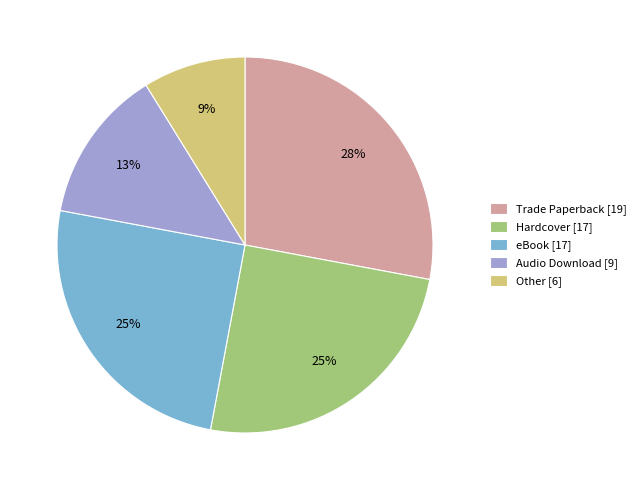

Does any single category account for the majority?

No